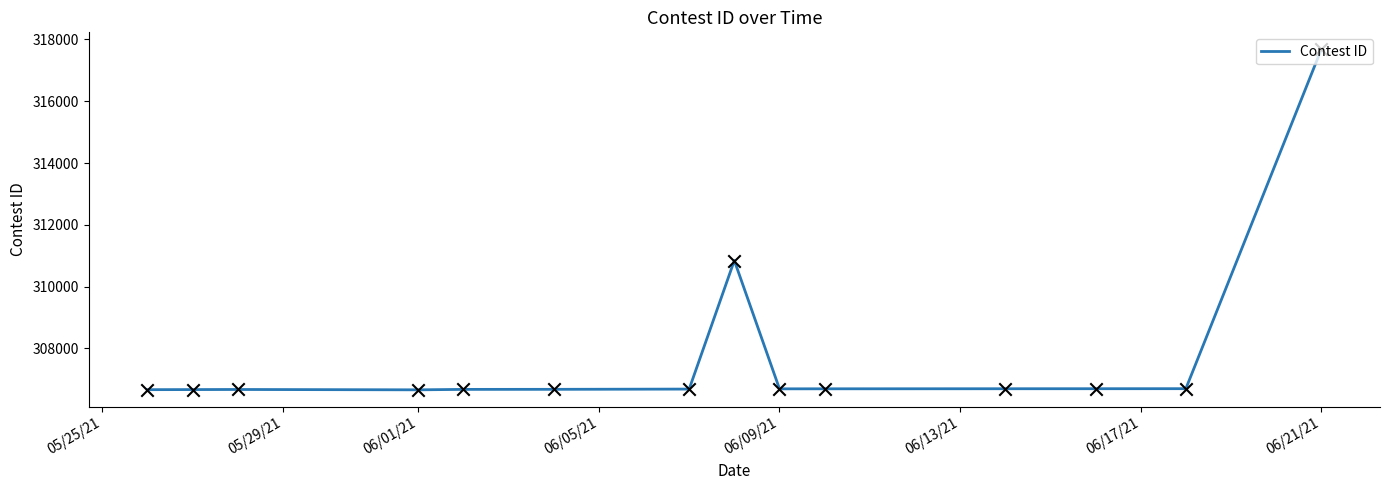

What is the maximum value shown in the chart?

317680